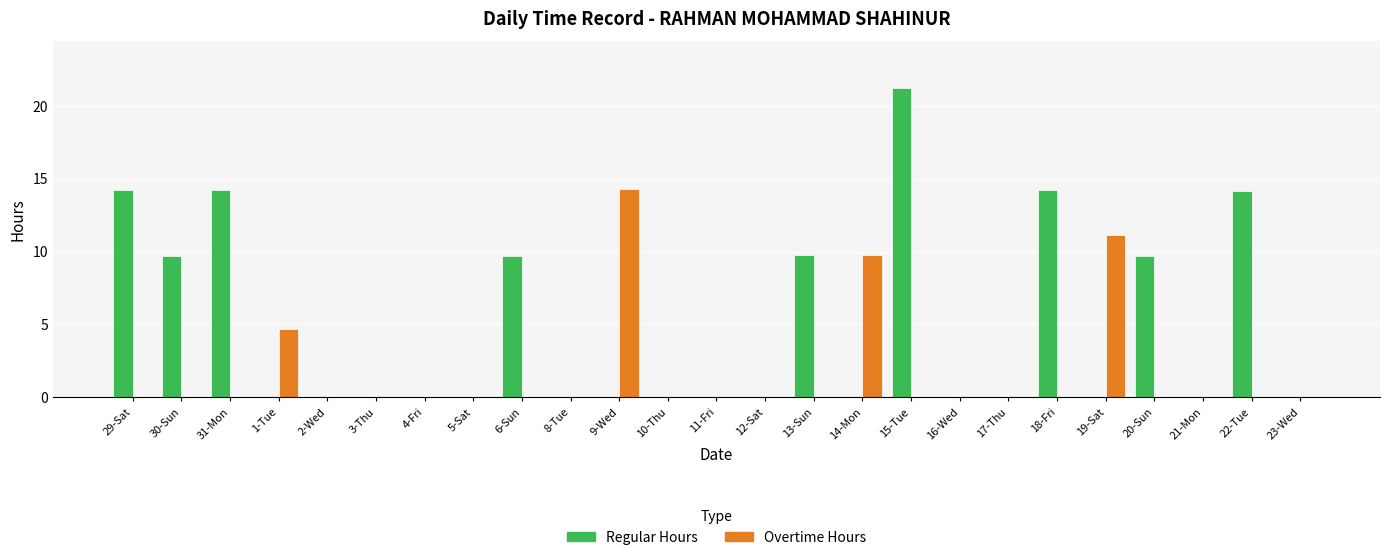

Which series has the largest total across all categories?

Regular Hours